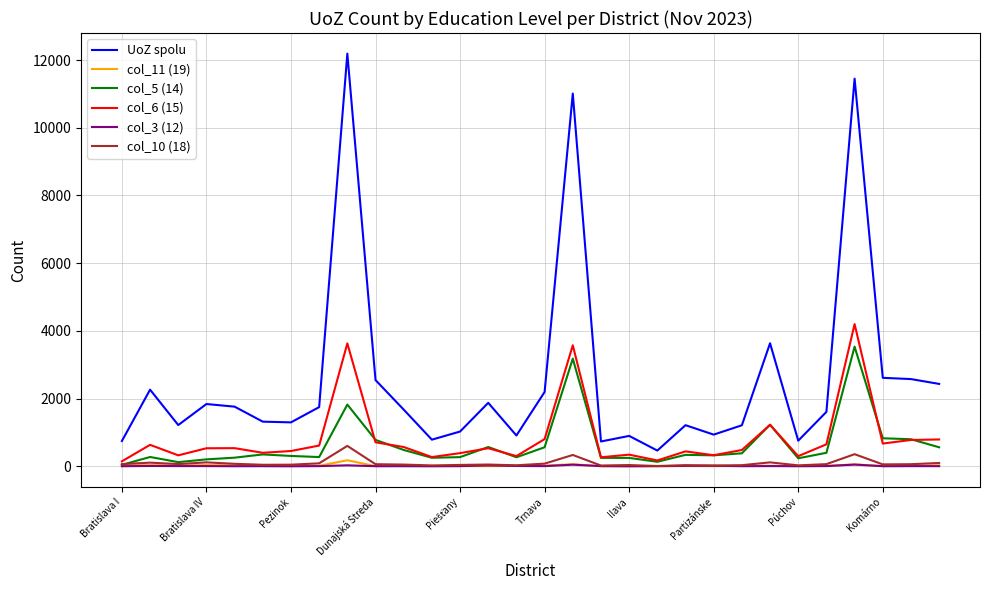

Which series has the largest range (max minus min)?

UoZ spolu